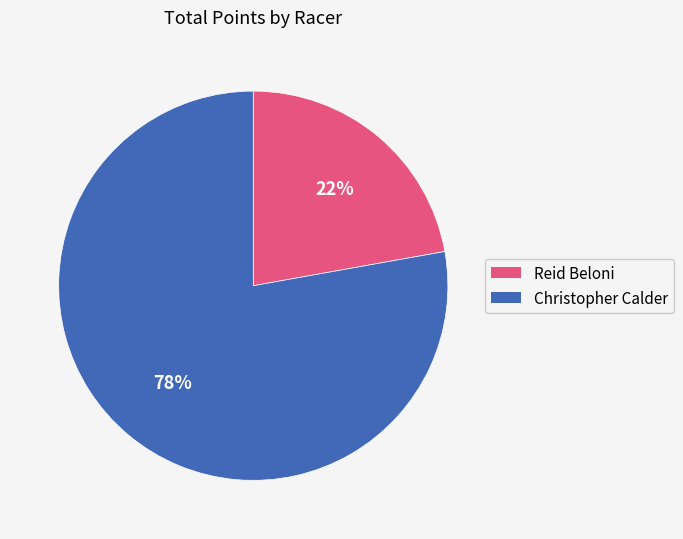

Is there any slice that represents more than half of the pie?

Yes